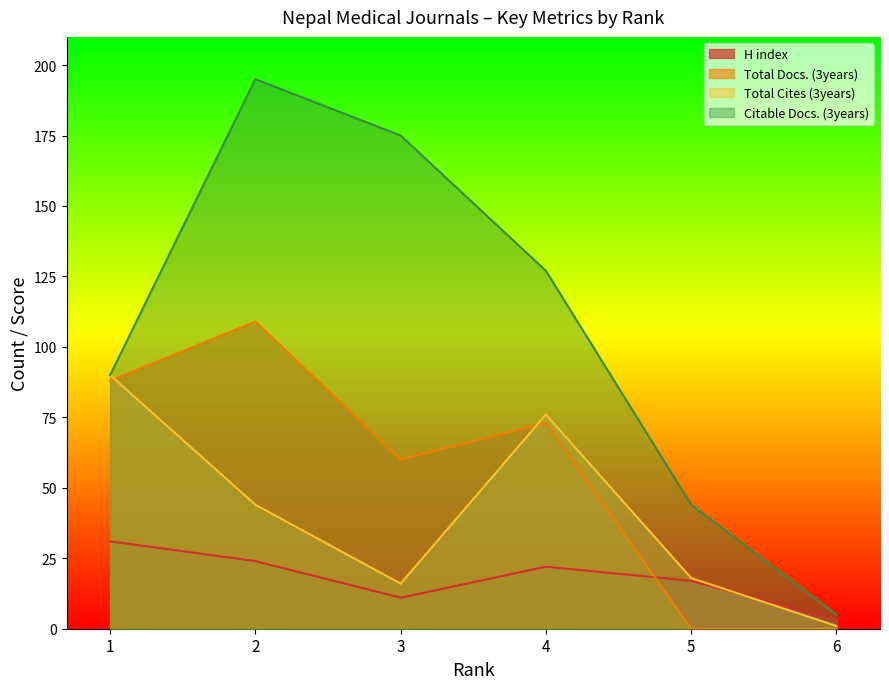

What is the total value across all series at 3?

262